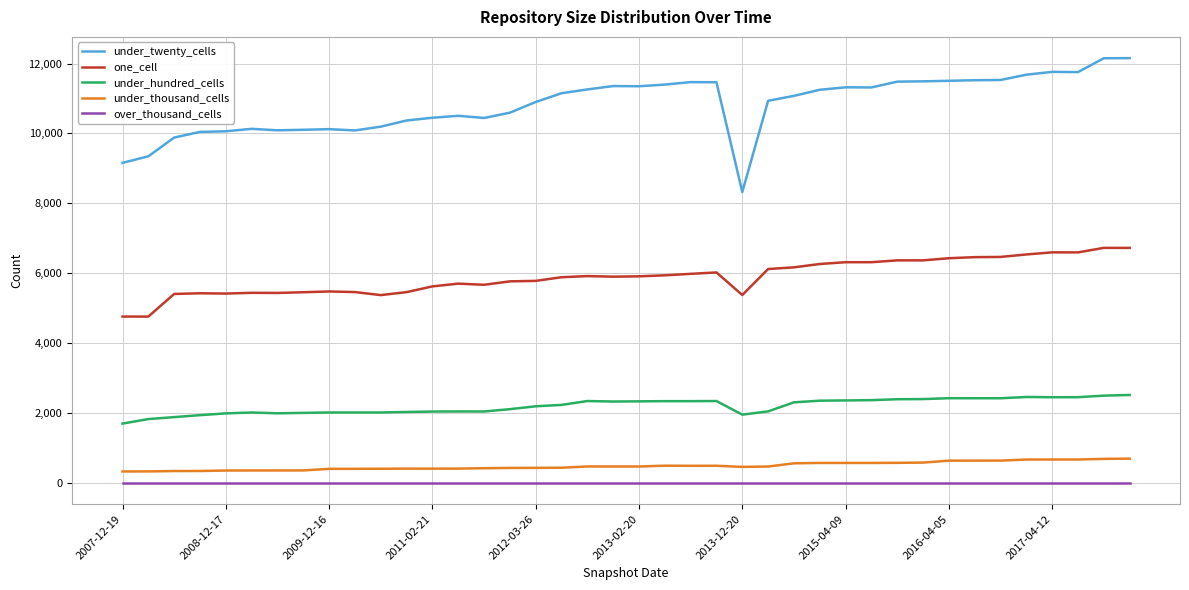

True or false: under_hundred_cells and under_thousand_cells intersect in this chart.

False